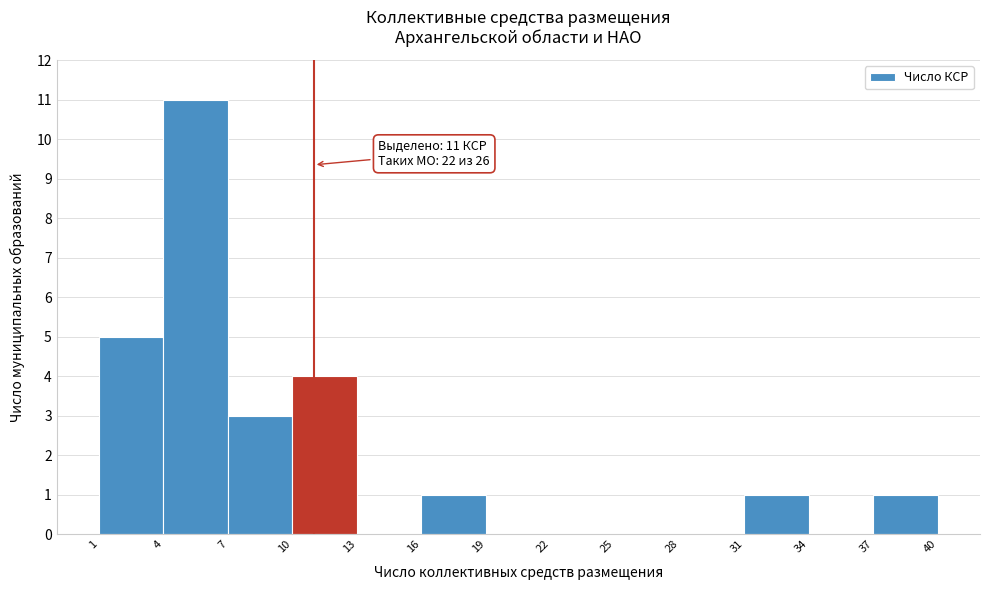

Which range on the x-axis has the tallest bar?

4 to 7